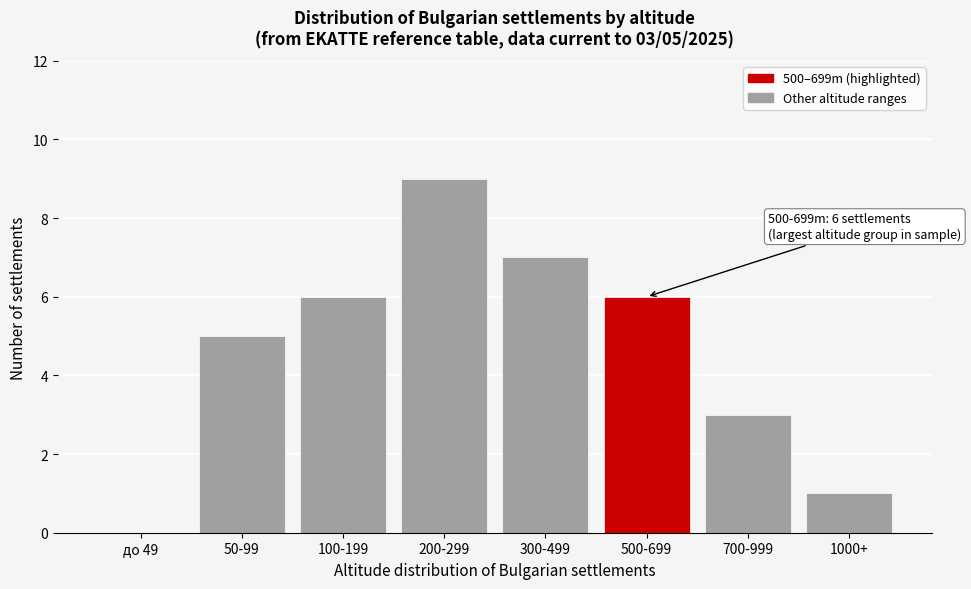

Reading right to left, list all the values displayed in this chart.

1000+=1	700-999=3	500-699=6	300-499=7	200-299=9	100-199=6	50-99=5	до 49=0